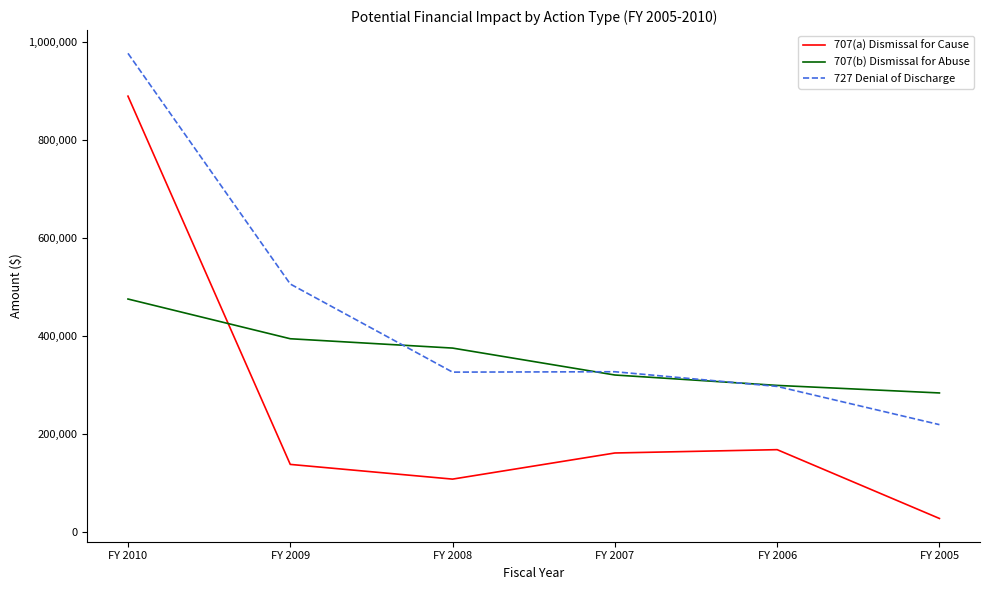

Is this an area chart (filled region under the line)?

No